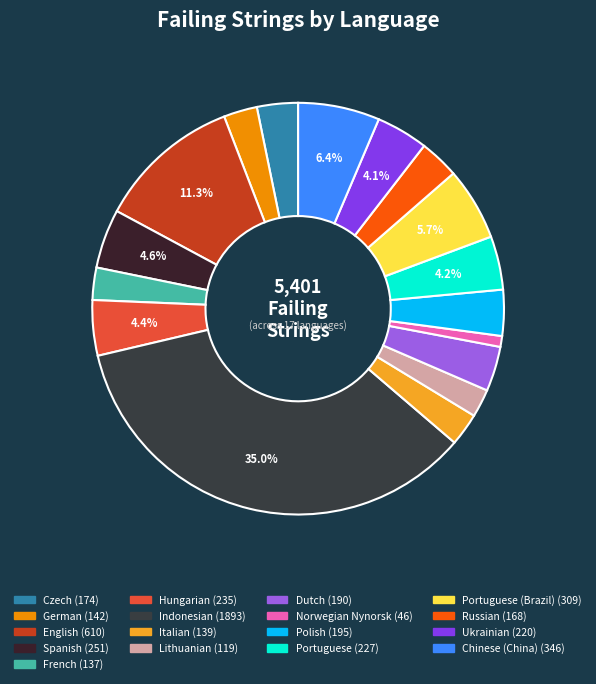

To the nearest percent, what is the difference between the largest and smallest slice percentages?

34%